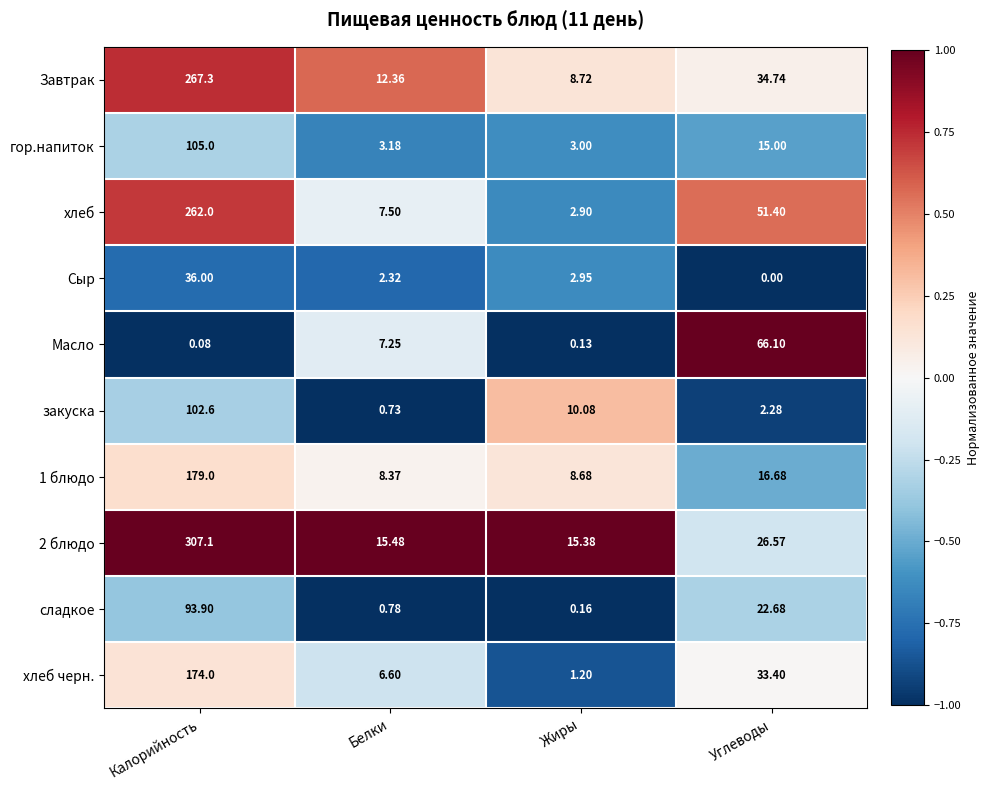

At which category is the sum across all series the highest?

Калорийность